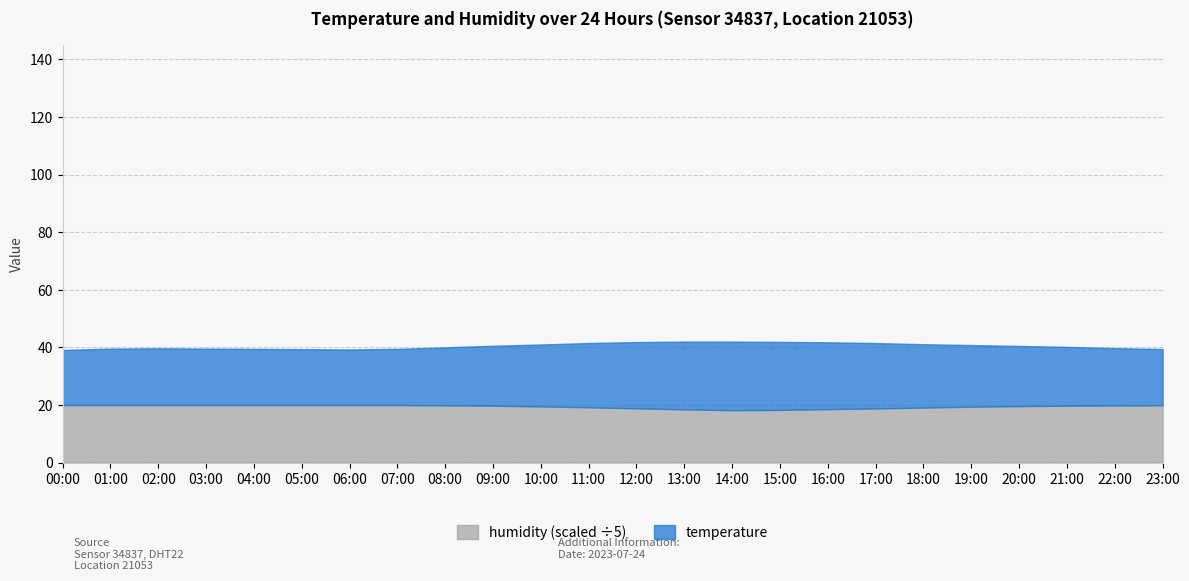

What are all the series names shown in the legend?

humidity (scaled ÷5), temperature